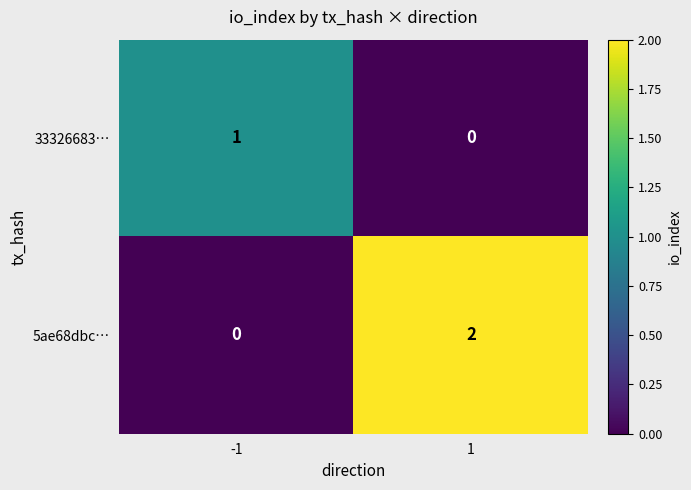

Reading right to left, list all the values displayed in this chart.

33326683…: 0	1
5ae68dbc…: 2	0